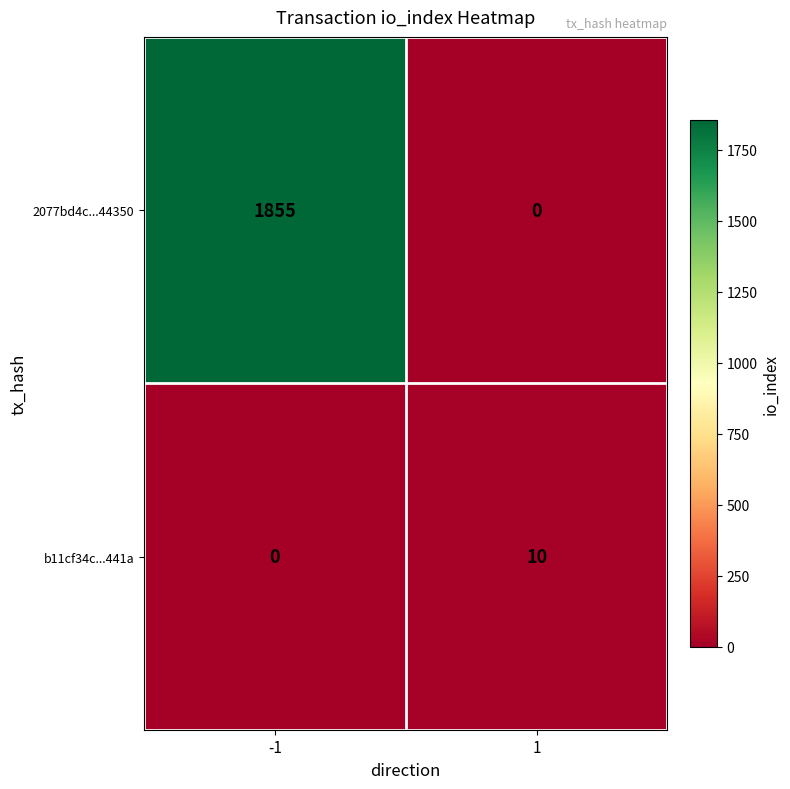

What is the spread (max minus min) of values at 1?

10